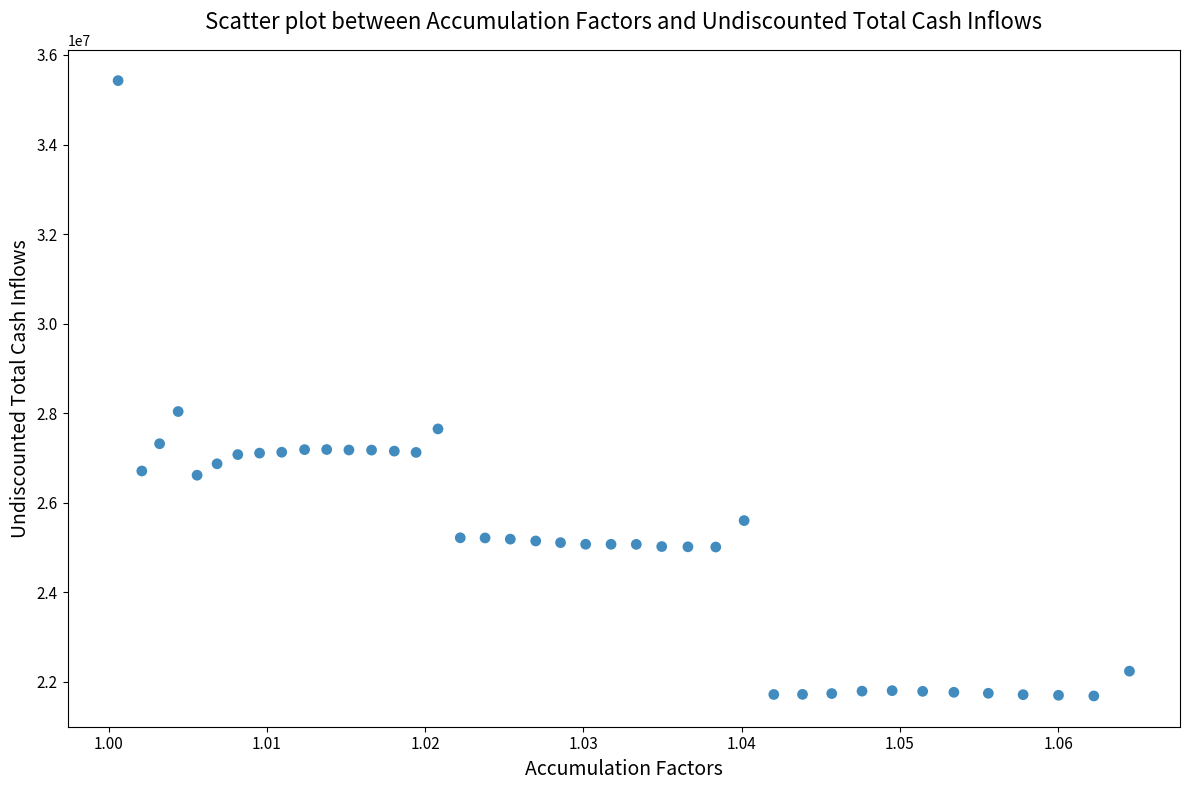

What is the range of Y values (max minus min)?

13740721.8